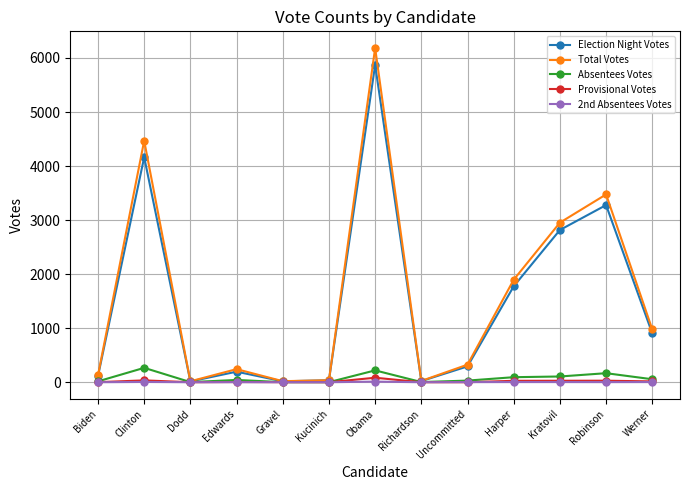

True or false: 2nd Absentees Votes has more than 0 interior local peaks.

True